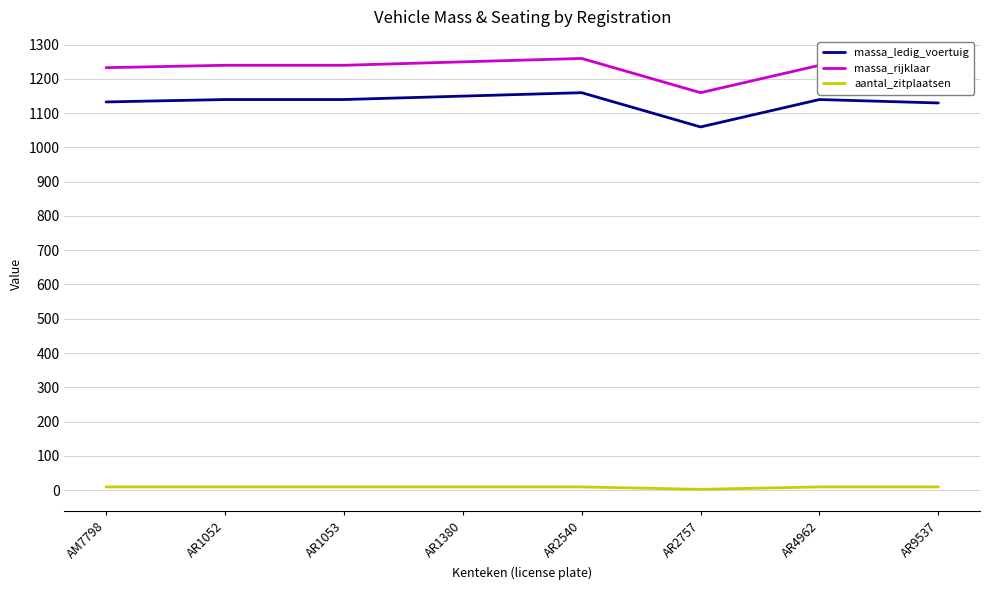

Is the value of aantal_zitplaatsen at AR4962 greater than the value of massa_rijklaar at AR4962?

No